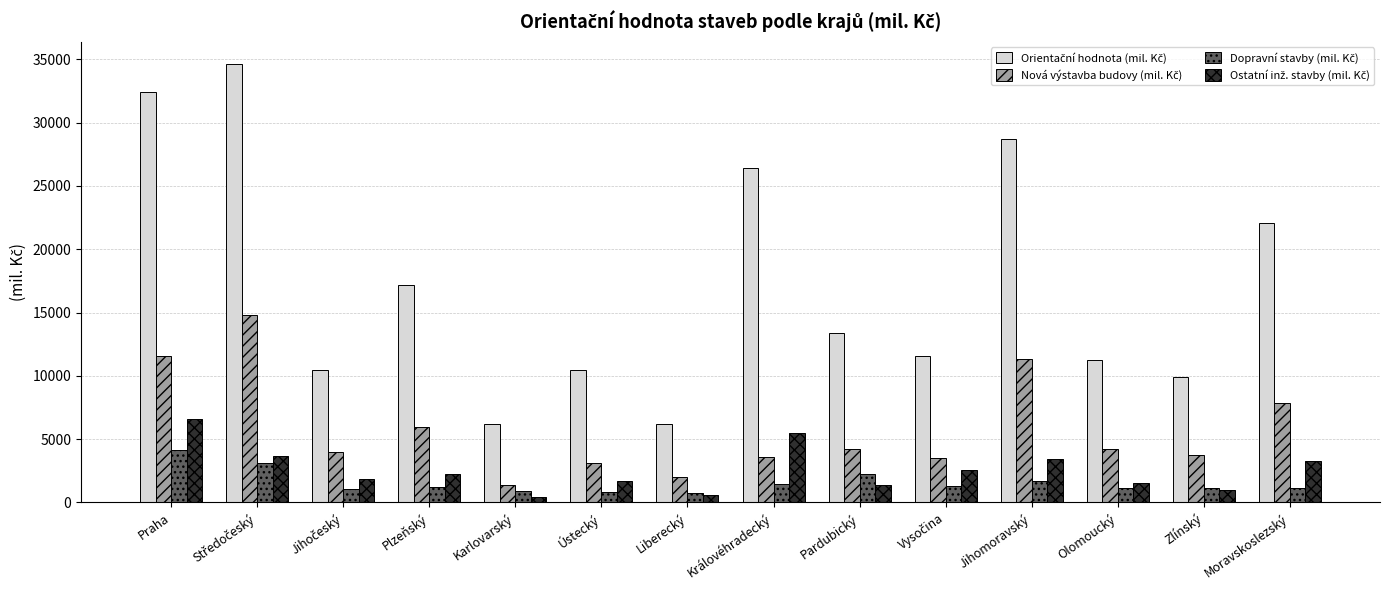

What is the total value across all series at Pardubický?

21199